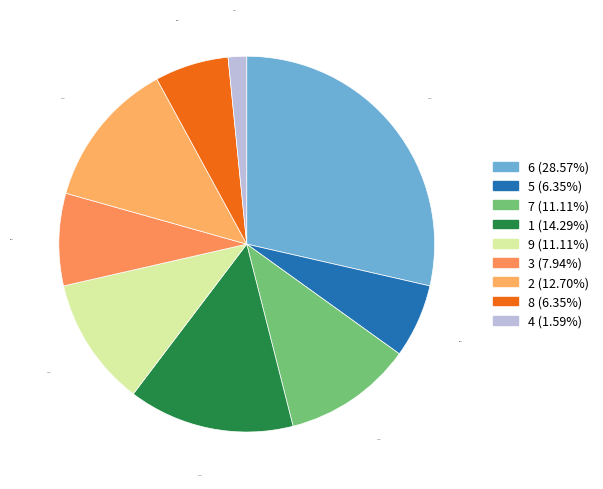

Count the number of slices in the pie.

9